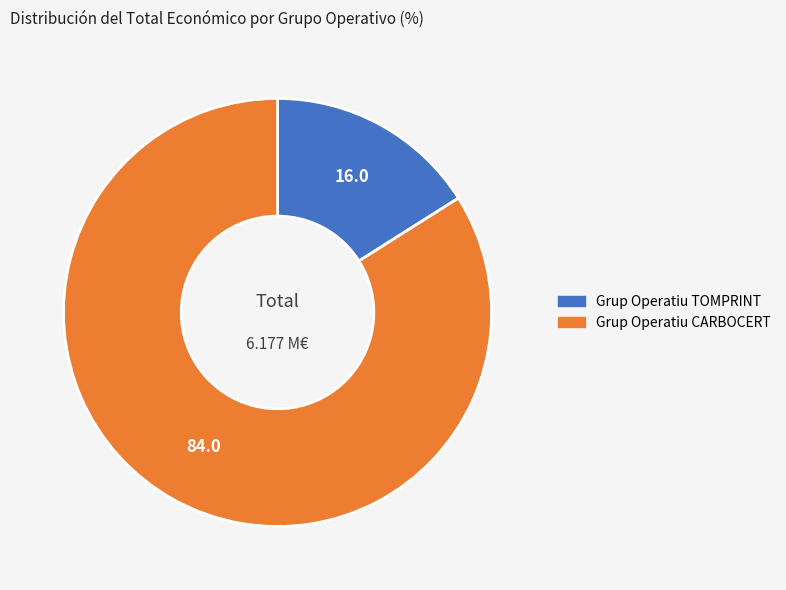

What is the largest slice in the pie chart?

Grup Operatiu CARBOCERT